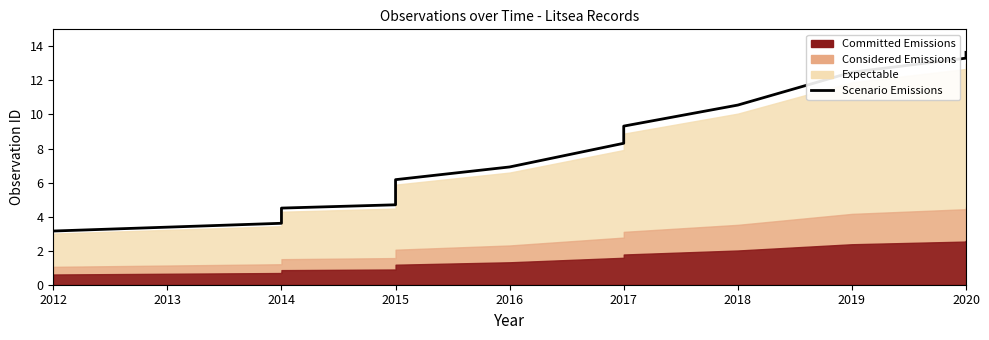

What is the sum of all values?

133.7